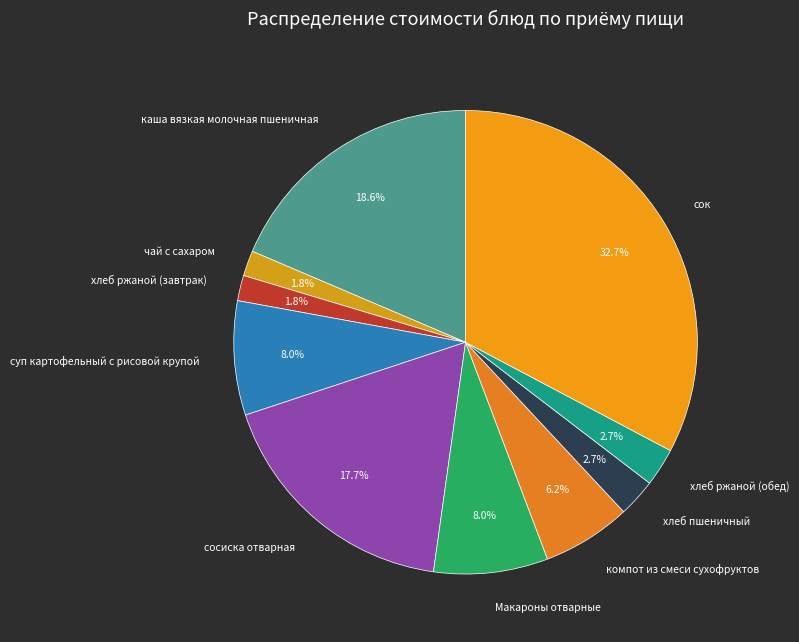

How many segments does this pie chart have?

10